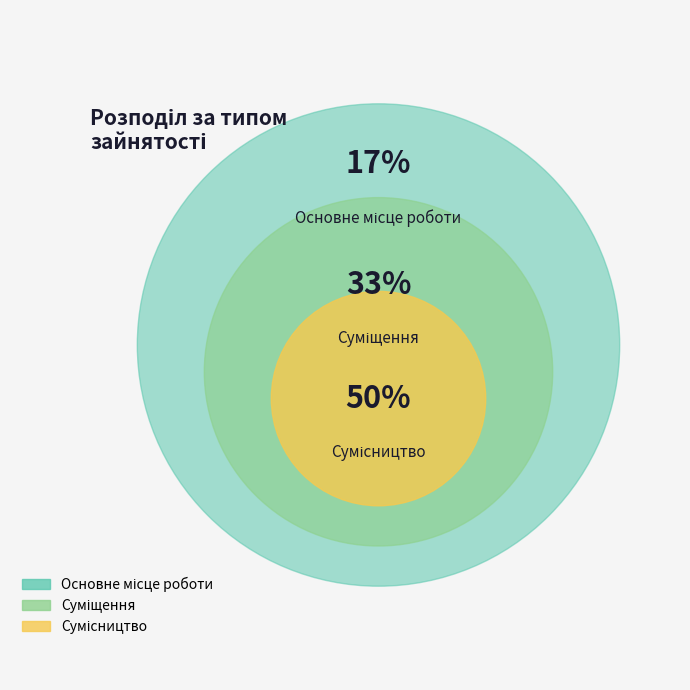

How many slices are in this pie chart?

3